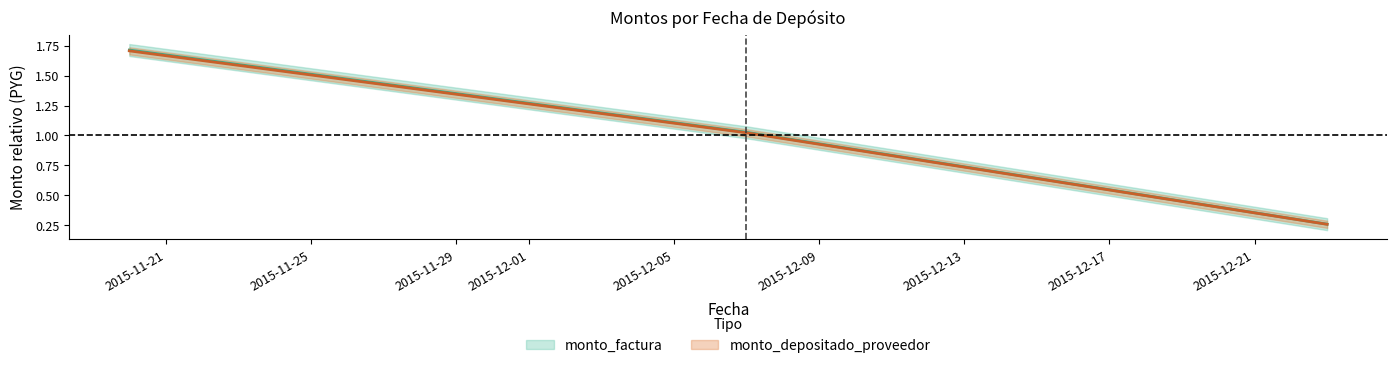

How many distinct data groups are displayed?

2